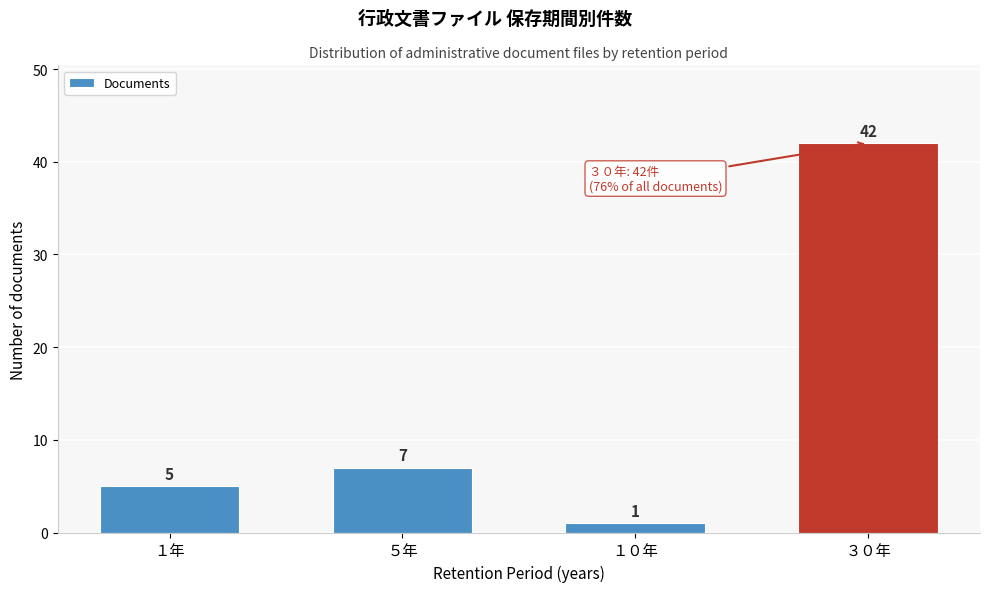

Reading left to right, list all the values displayed in this chart.

１年=5	５年=7	１０年=1	３０年=42